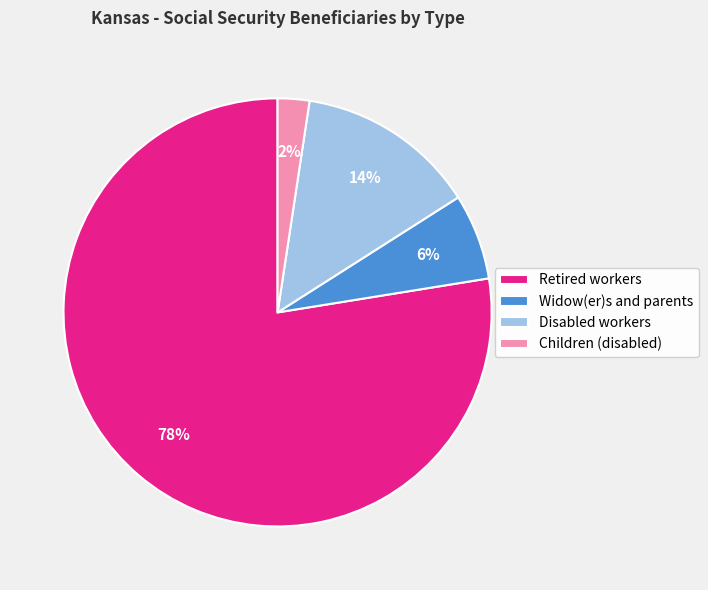

To the nearest percent, what portion does Children (disabled) represent?

2%